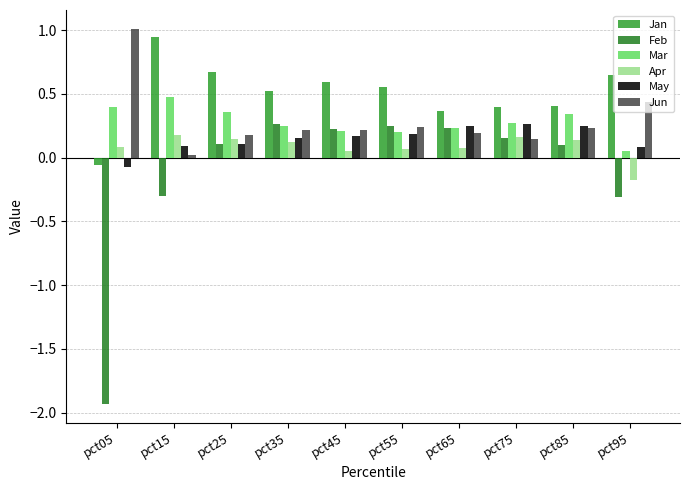

Is the value of Jan at pct05 greater than the value of Mar at pct25?

No